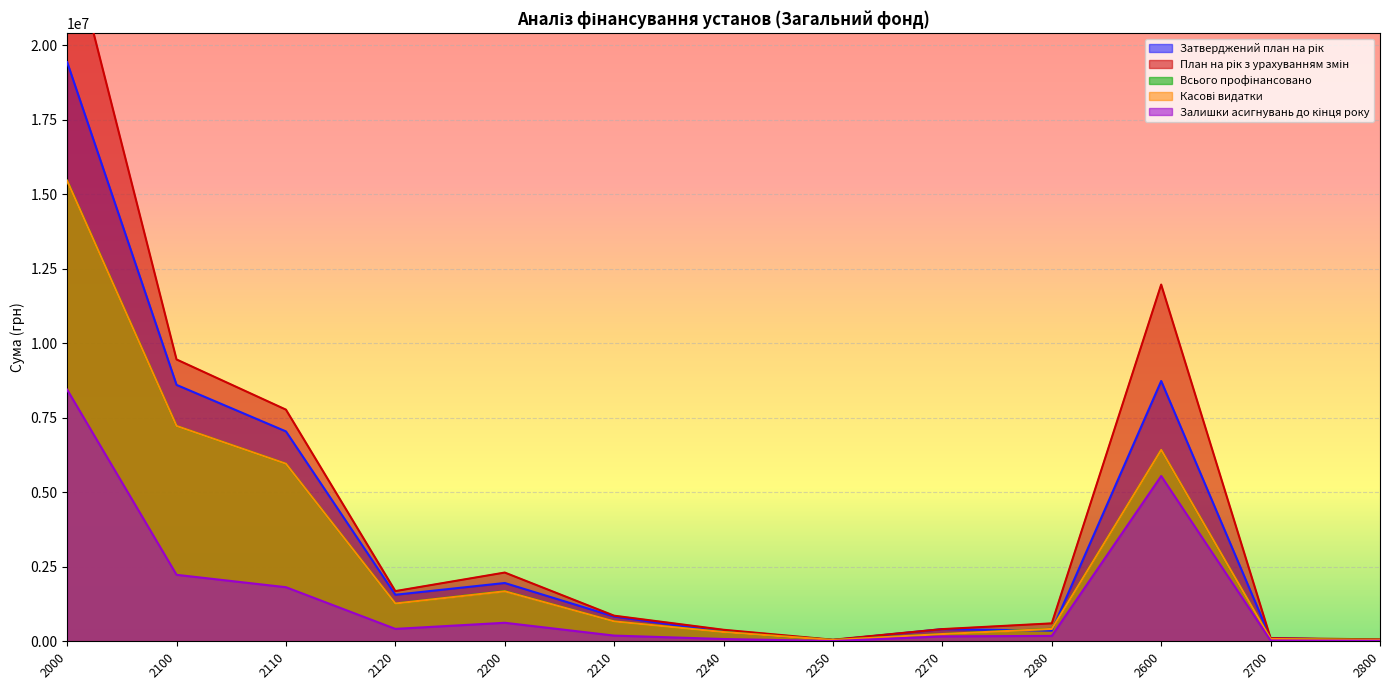

The Касові видатки series shows 15449055.6 at 2000. True or false?

True